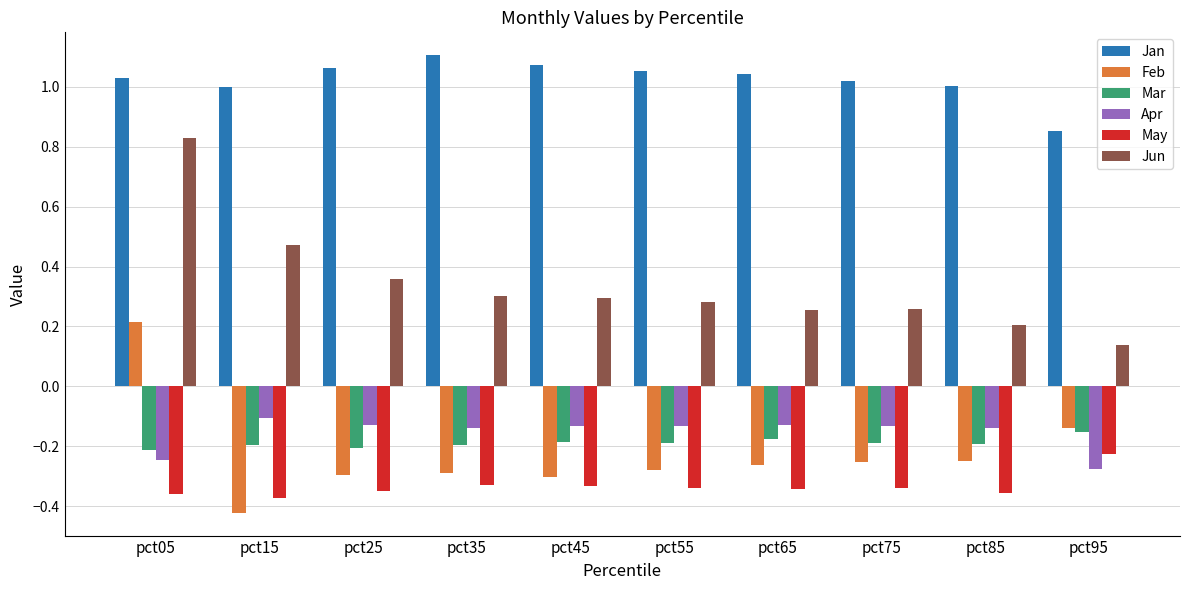

Which series has the largest total across all categories?

Jan